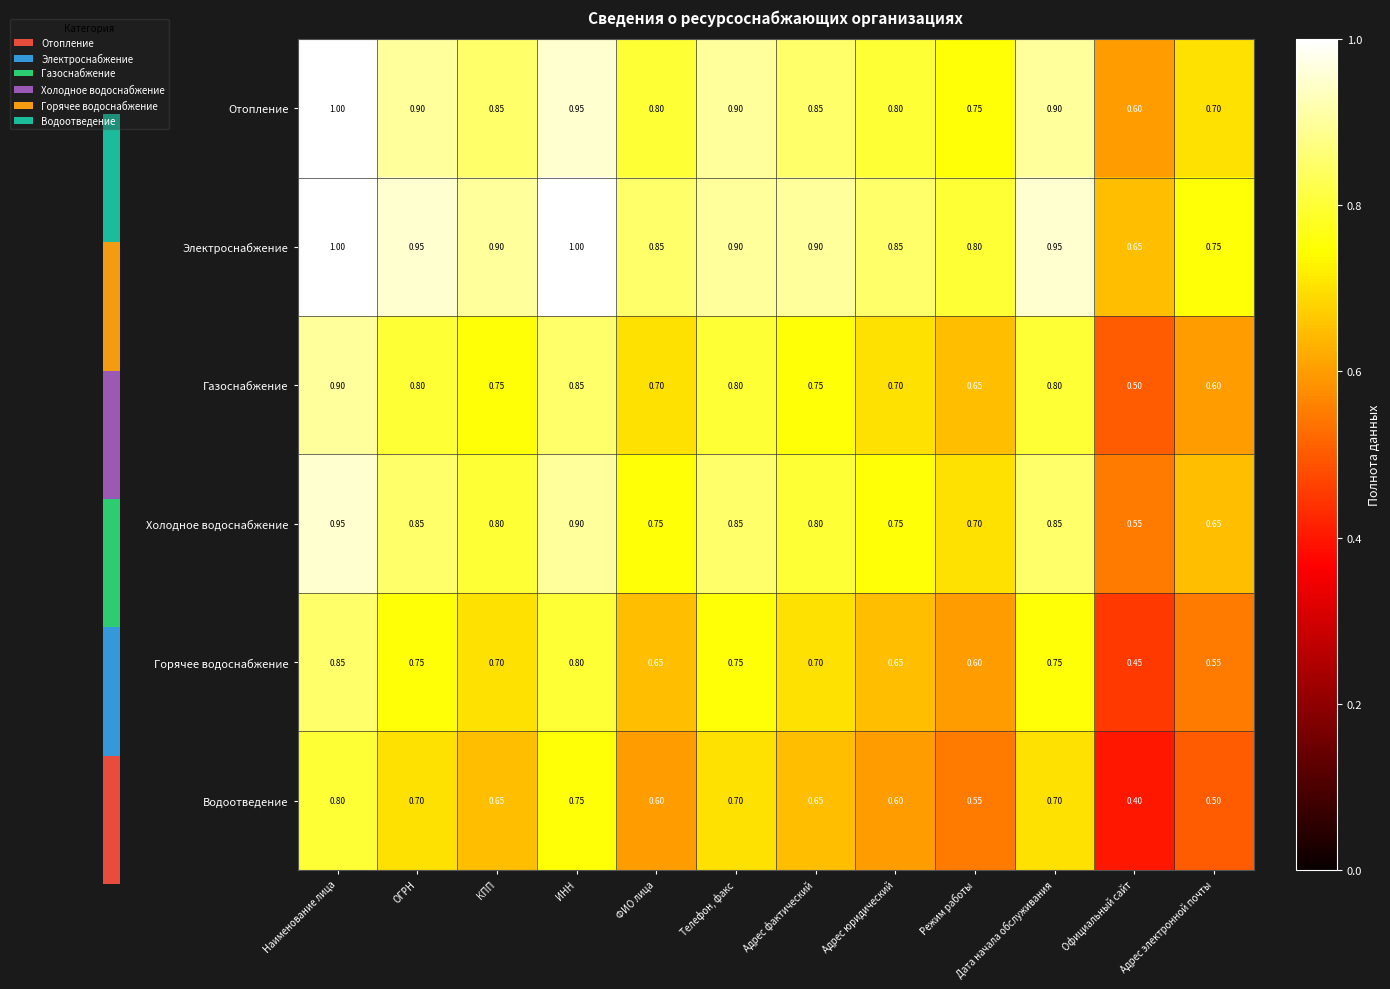

What is the total value across all series at Режим работы?

4.0